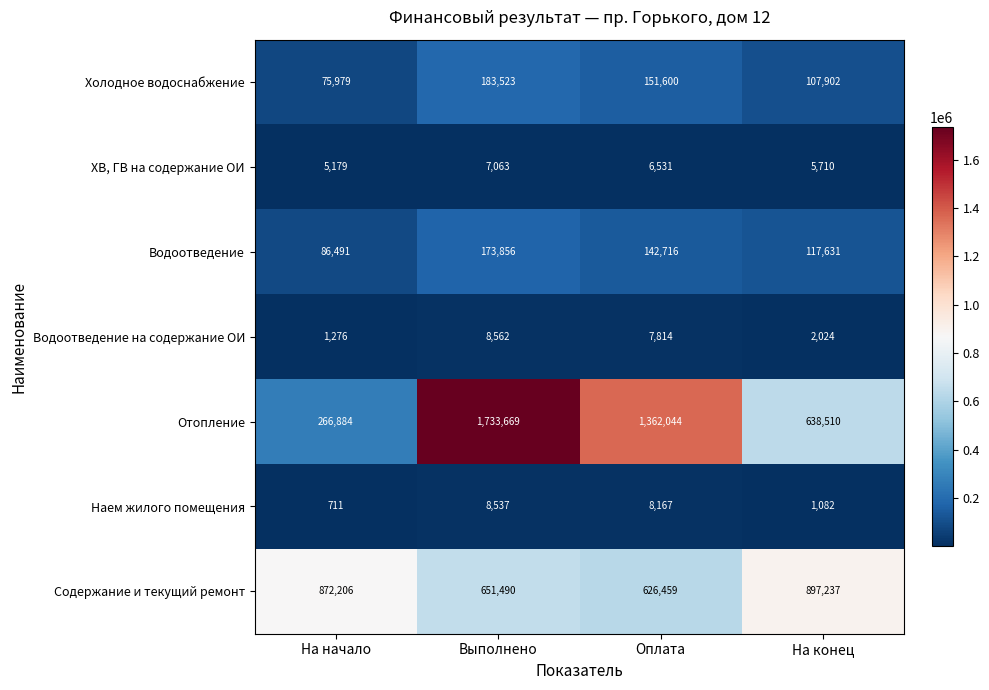

Which category has the highest value across all series?

Выполнено